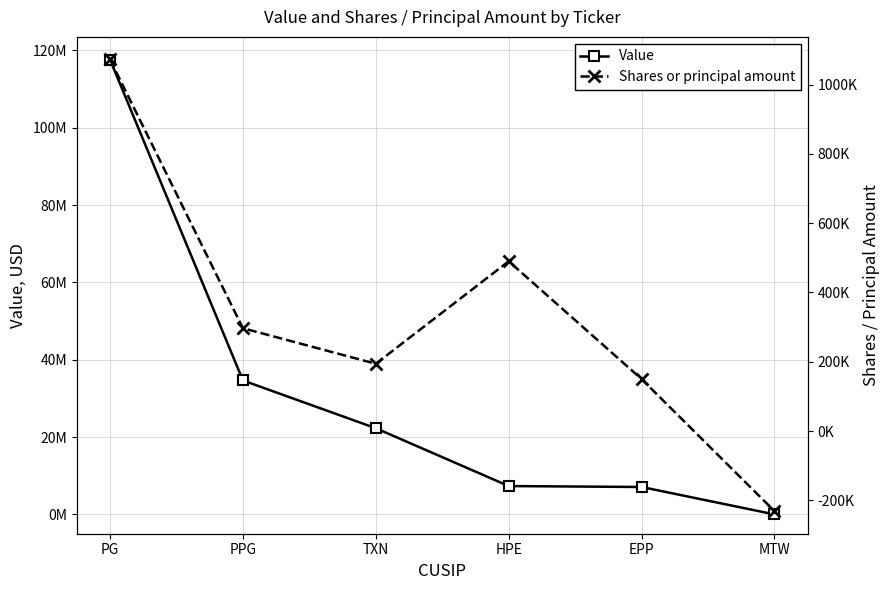

What is the difference between the highest and lowest values at PG?

116528490